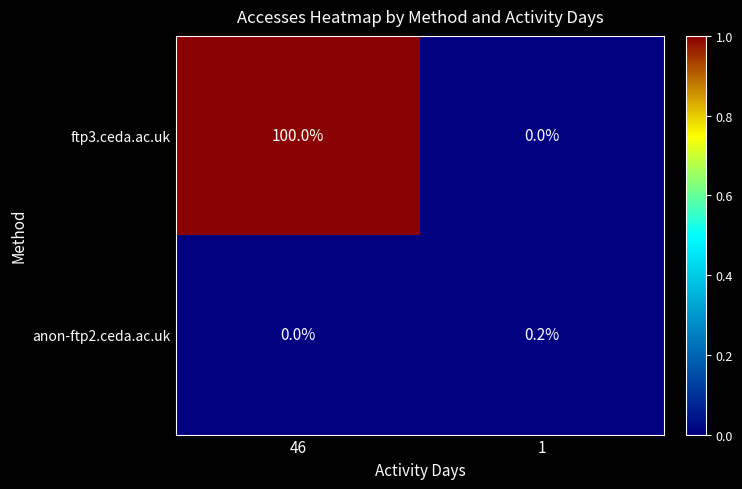

Reading left to right, what are all the values shown in this chart?

ftp3.ceda.ac.uk: 46=100.0	1=0.0
anon-ftp2.ceda.ac.uk: 46=0.0	1=0.2